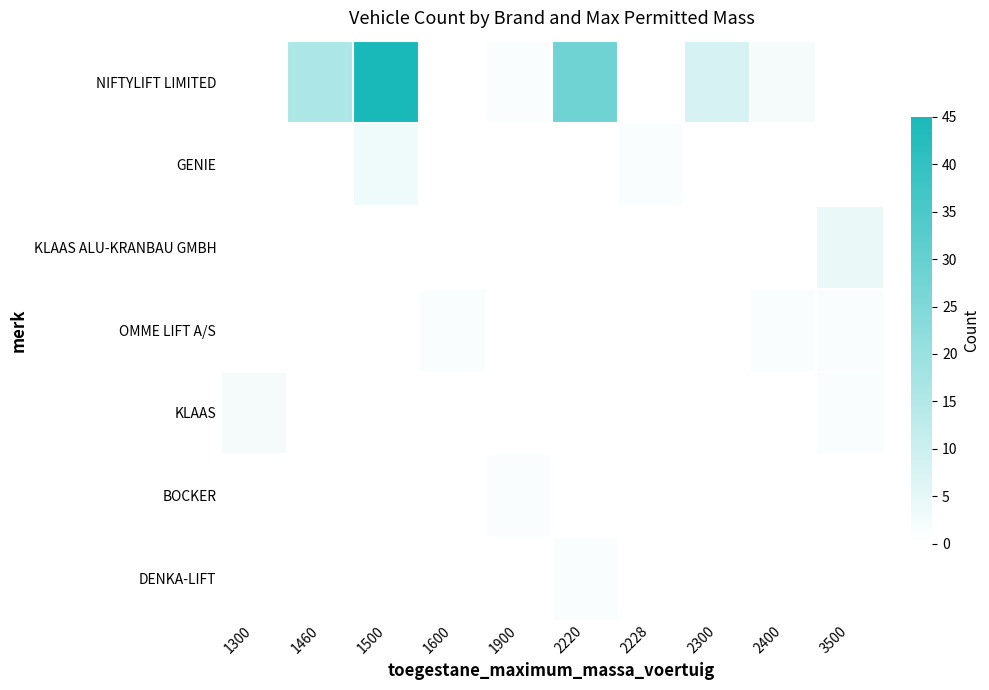

Reading left to right, extract all data points from this chart.

NIFTYLIFT LIMITED: 1300=0	1460=16	1500=45	1600=0	1900=1	2220=28	2228=0	2300=8	2400=2	3500=0
GENIE: 1300=0	1460=0	1500=3	1600=0	1900=0	2220=0	2228=1	2300=0	2400=0	3500=0
KLAAS ALU-KRANBAU GMBH: 1300=0	1460=0	1500=0	1600=0	1900=0	2220=0	2228=0	2300=0	2400=0	3500=4
OMME LIFT A/S: 1300=0	1460=0	1500=0	1600=1	1900=0	2220=0	2228=0	2300=0	2400=1	3500=1
KLAAS: 1300=2	1460=0	1500=0	1600=0	1900=0	2220=0	2228=0	2300=0	2400=0	3500=1
BOCKER: 1300=0	1460=0	1500=0	1600=0	1900=1	2220=0	2228=0	2300=0	2400=0	3500=0
DENKA-LIFT: 1300=0	1460=0	1500=0	1600=0	1900=0	2220=1	2228=0	2300=0	2400=0	3500=0